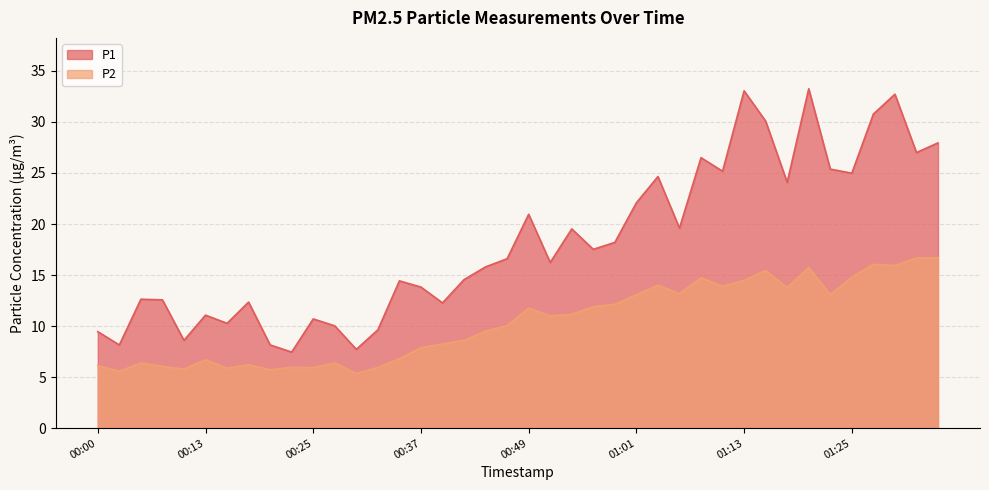

How many lines are shown in the chart?

2